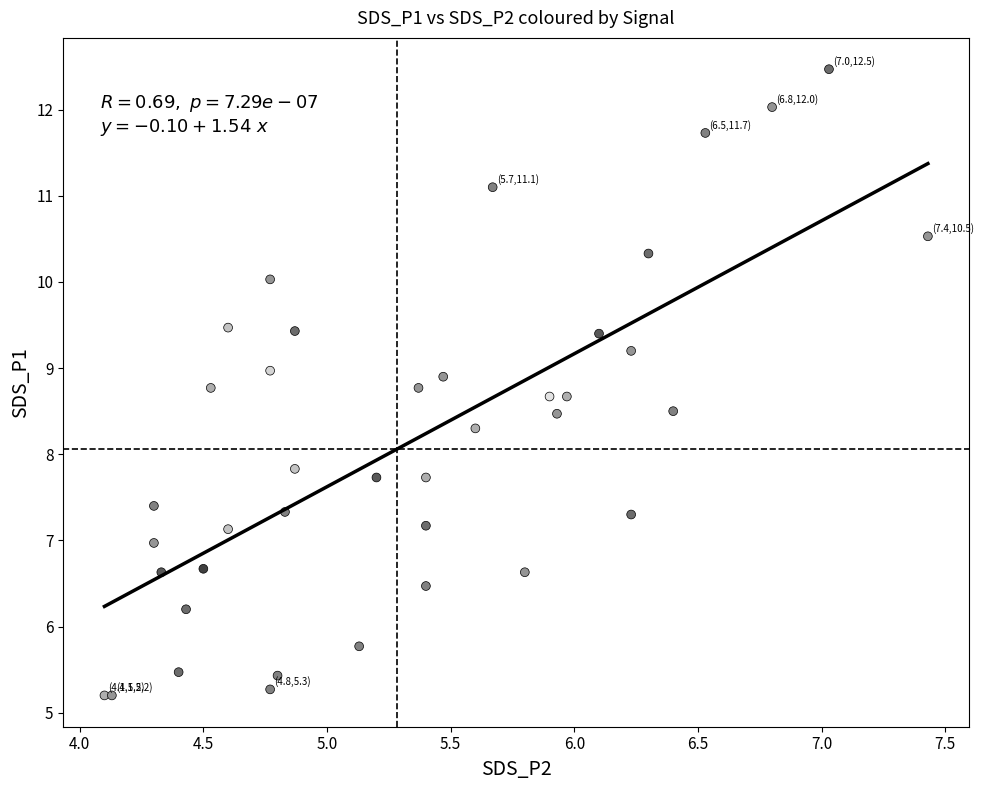

What Y value in the scatter plot is closest to 8?

7.8